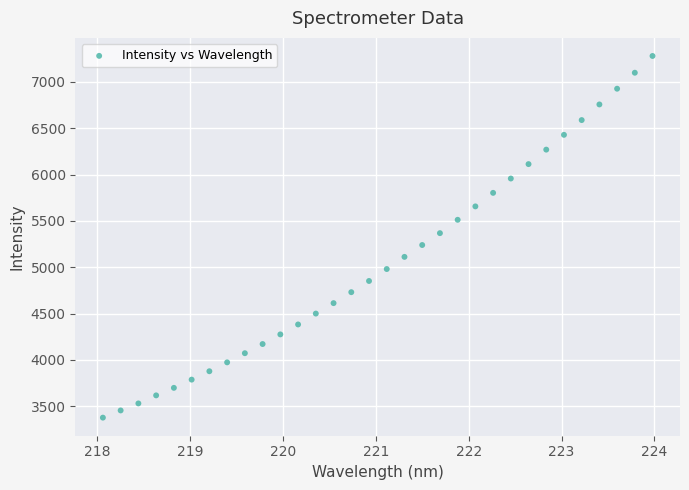

What is the range of X values (max minus min)?

5.9